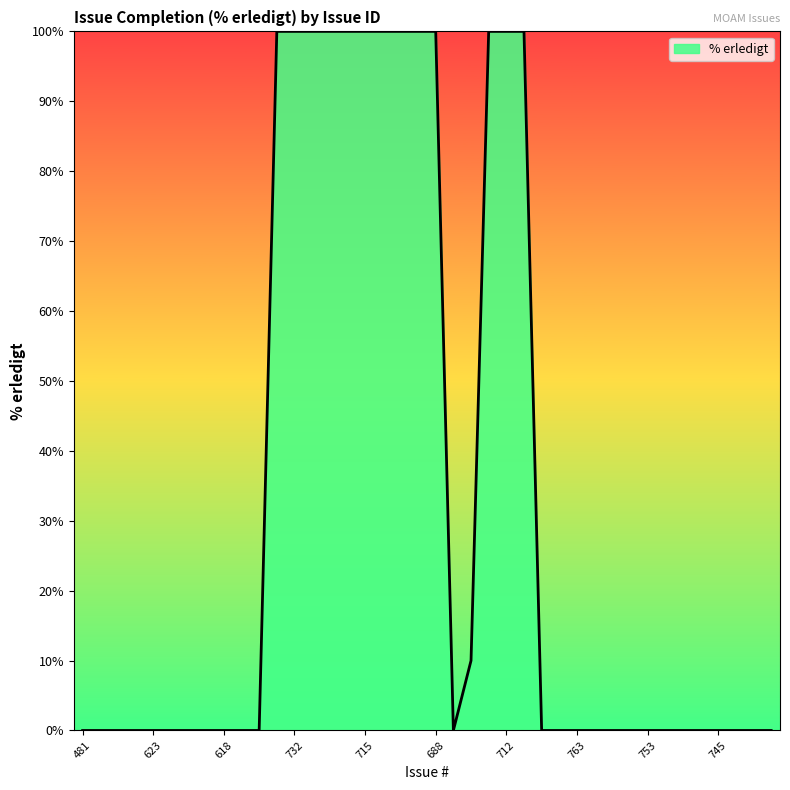

What is the difference between the maximum and minimum values?

100